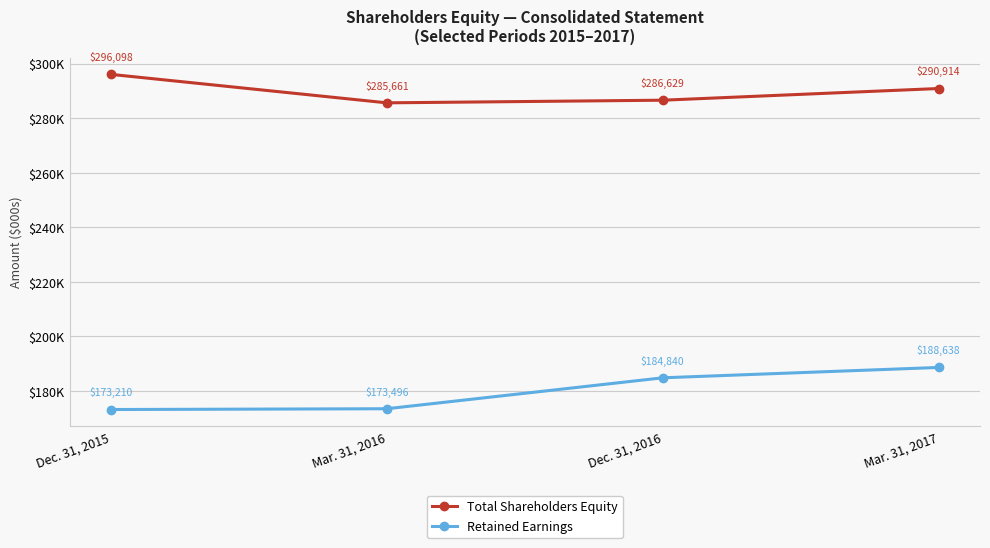

Rank the series by their maximum value, from lowest to highest.

Retained Earnings, Total Shareholders Equity